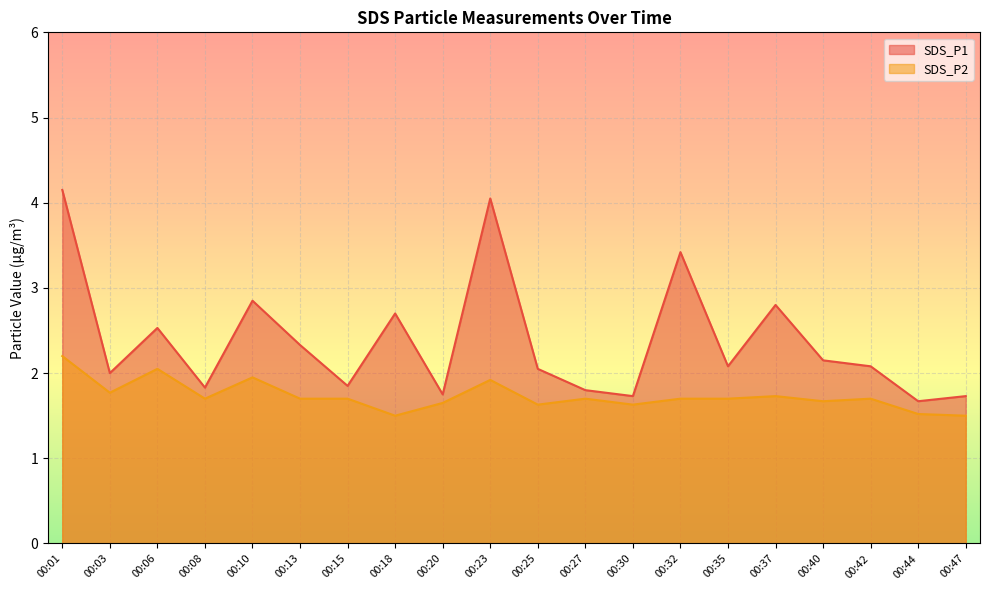

Between 00:06 and 00:13, which series saw the biggest shift?

SDS_P2